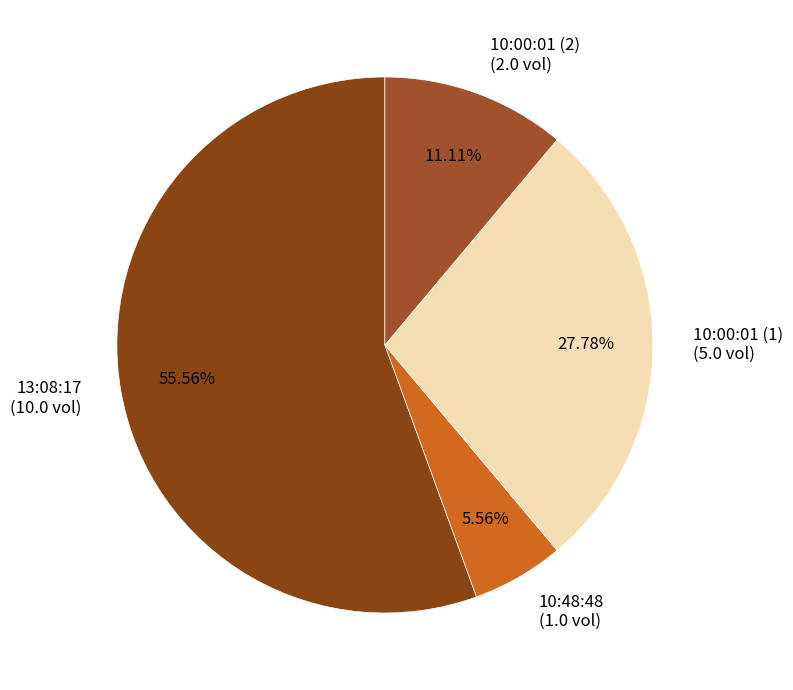

Between 10:00:01 (1) and 10:48:48, which is larger?

10:00:01 (1)